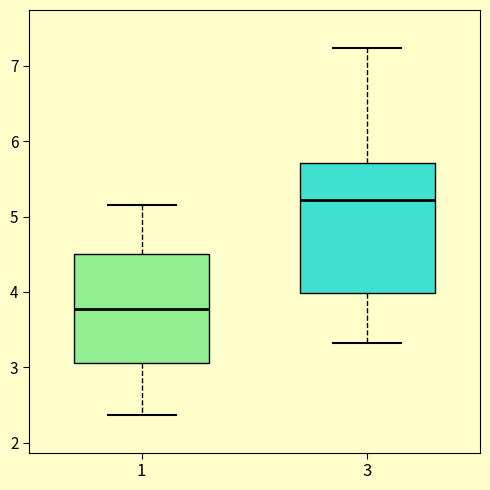

Reading left to right, read every box against the y-axis: the position of its median line, the range the box covers, and the ends of its whiskers. The values are not printed on the chart, so give them approximately, as read against the axis.

1: median 3.8, box 3.1 to 4.5, whiskers 2.4 to 5.2
3: median 5.2, box 4.0 to 5.7, whiskers 3.3 to 7.2